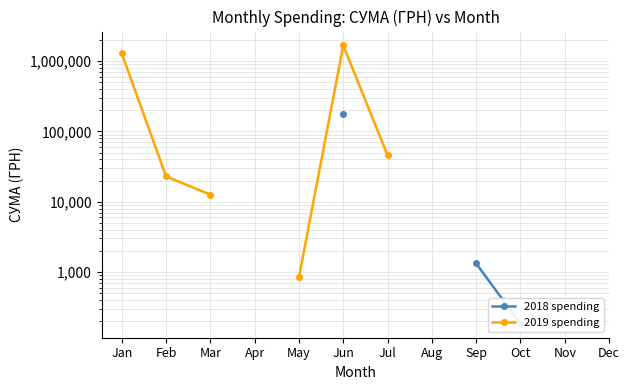

In 2019 spending, how many points are higher than both neighbors (excluding endpoints)?

1